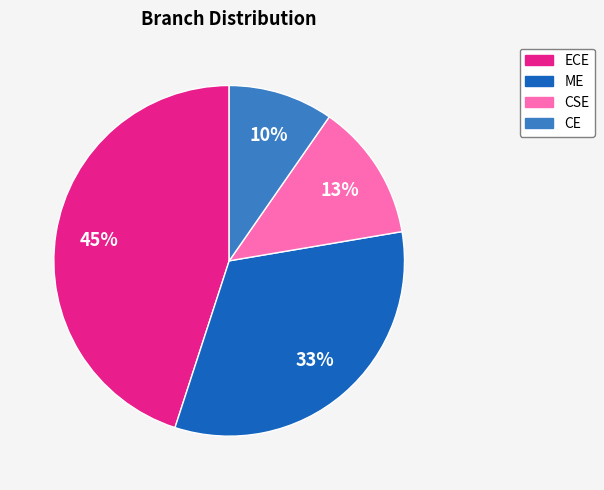

What percentage is the CSE slice, to the nearest percent?

13%